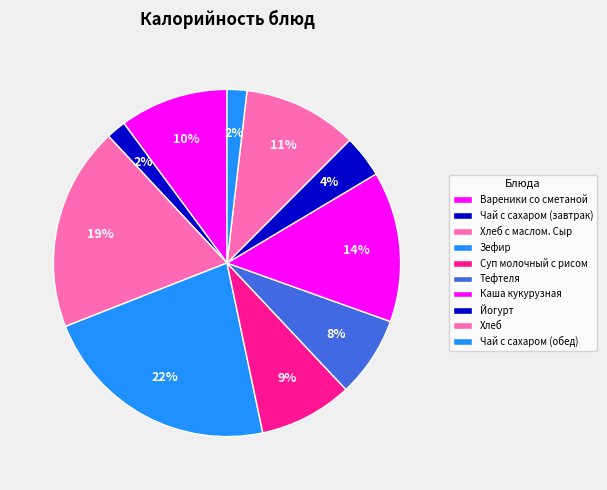

What percentage is the Каша кукурузная slice, to the nearest percent?

14%